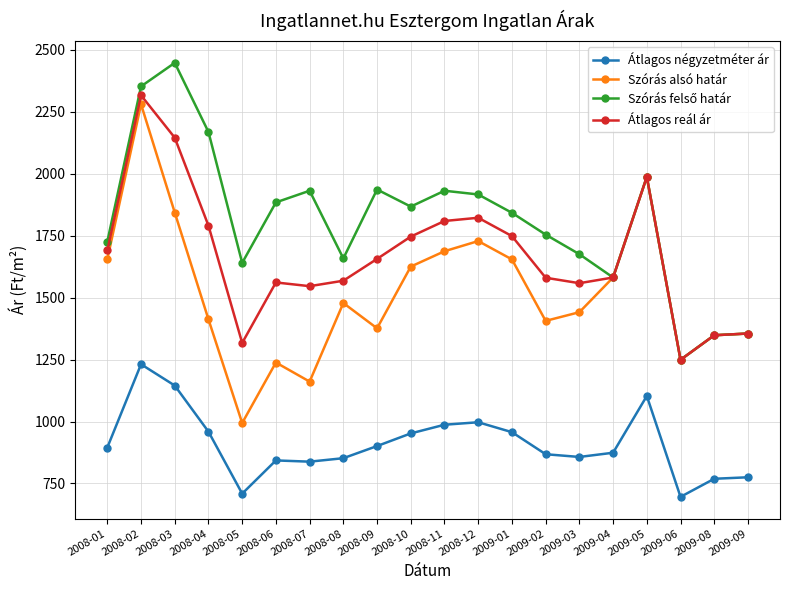

Read the Átlagos reál ár value at 2009-05.

1987